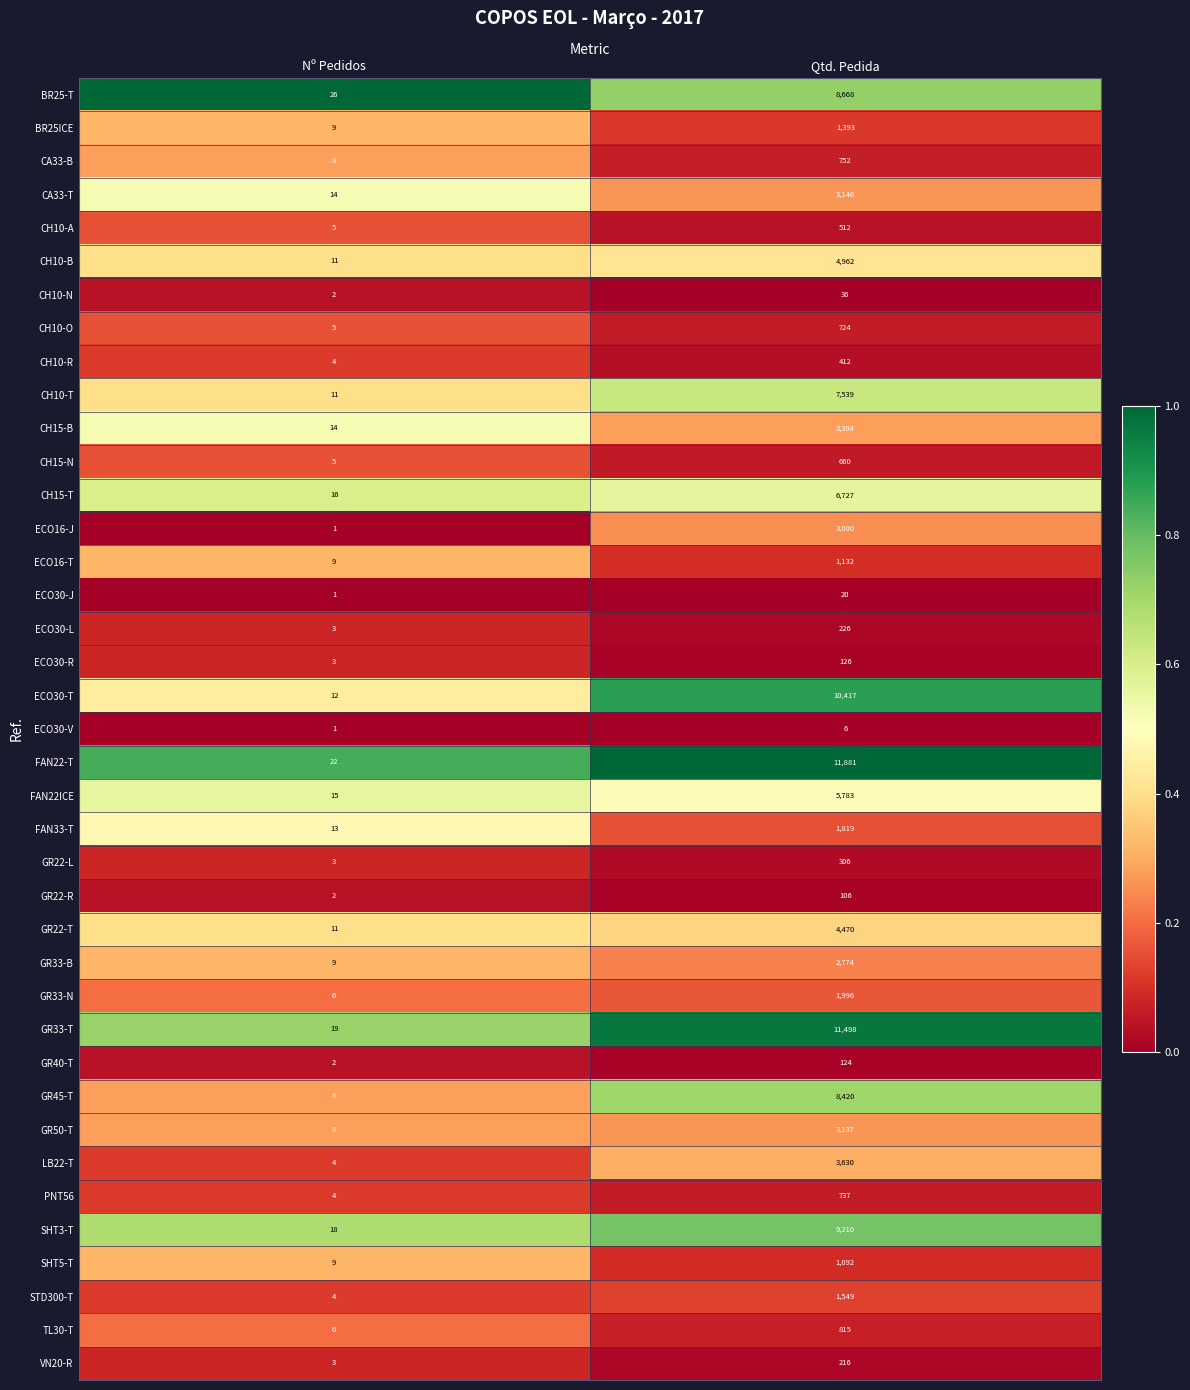

What is the minimum value for CH10-B?

11